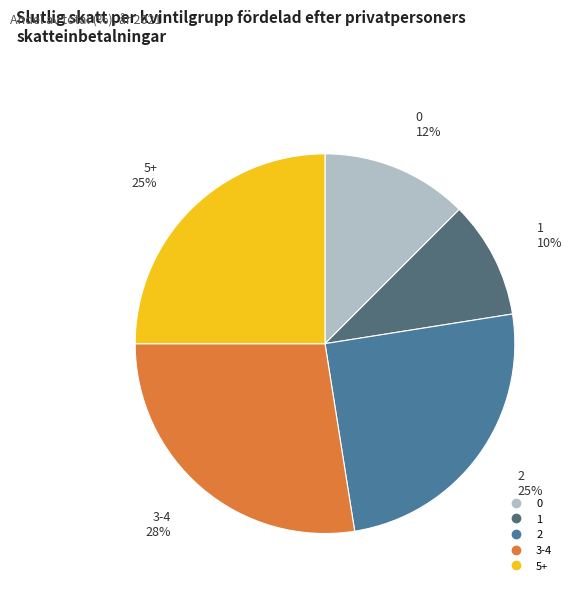

How many slices are in this pie chart?

5